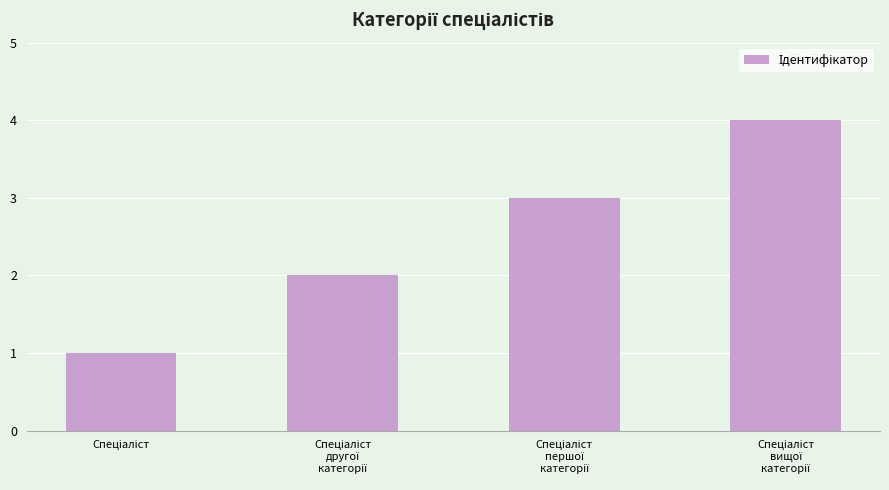

How many data points does each series have?

4